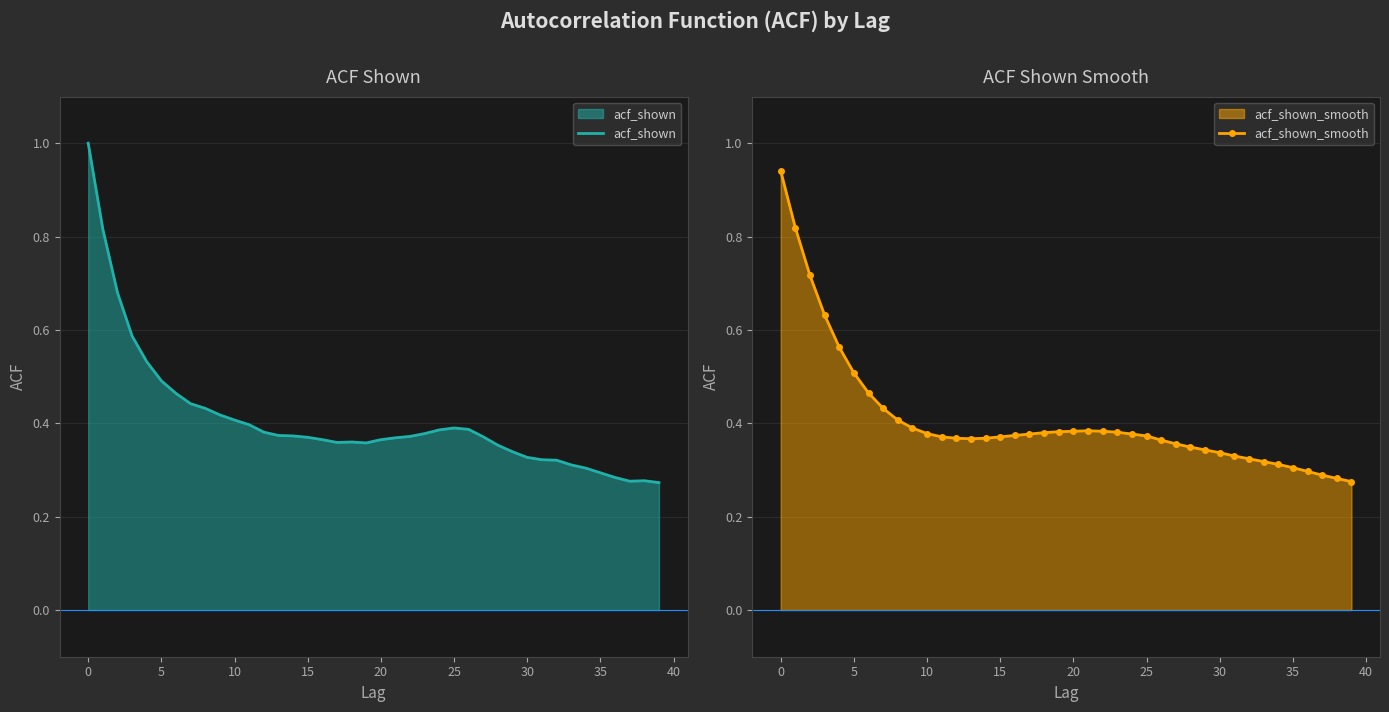

What is the highest value of the acf_shown series?

1.0